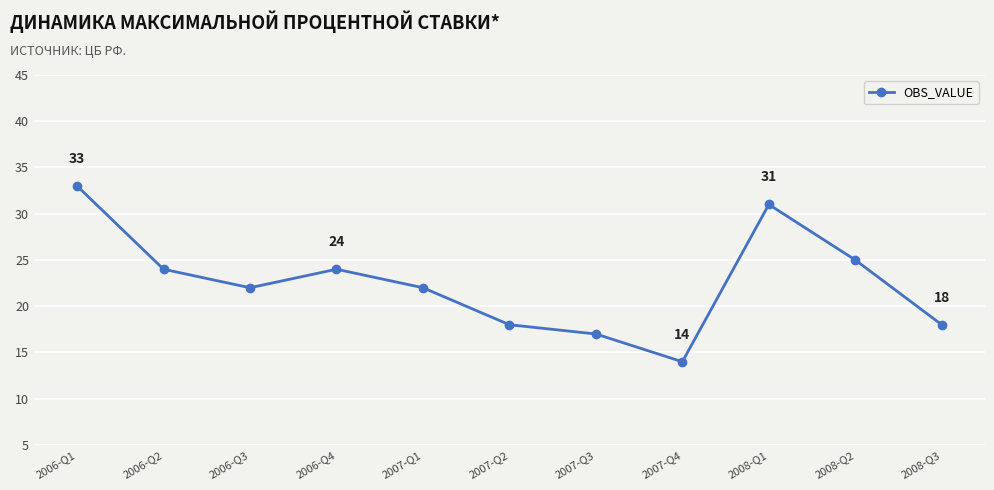

What is the label of the 8th point from the left?

2007-Q4